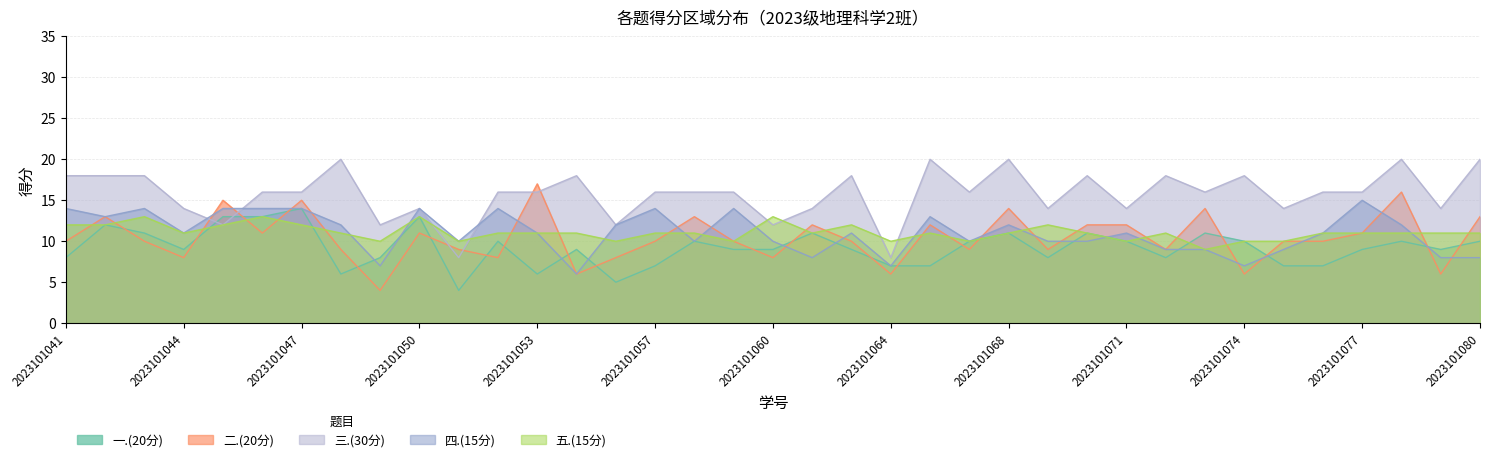

In 三.(30分), how many points are lower than both neighbors (excluding endpoints)?

12